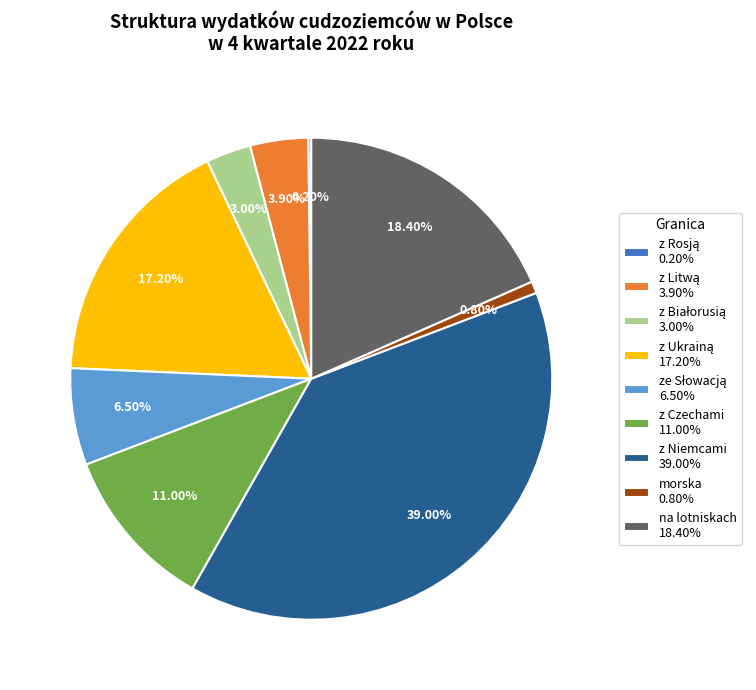

Between z Niemcami 39.00% and z Czechami 11.00%, which is larger?

z Niemcami 39.00%